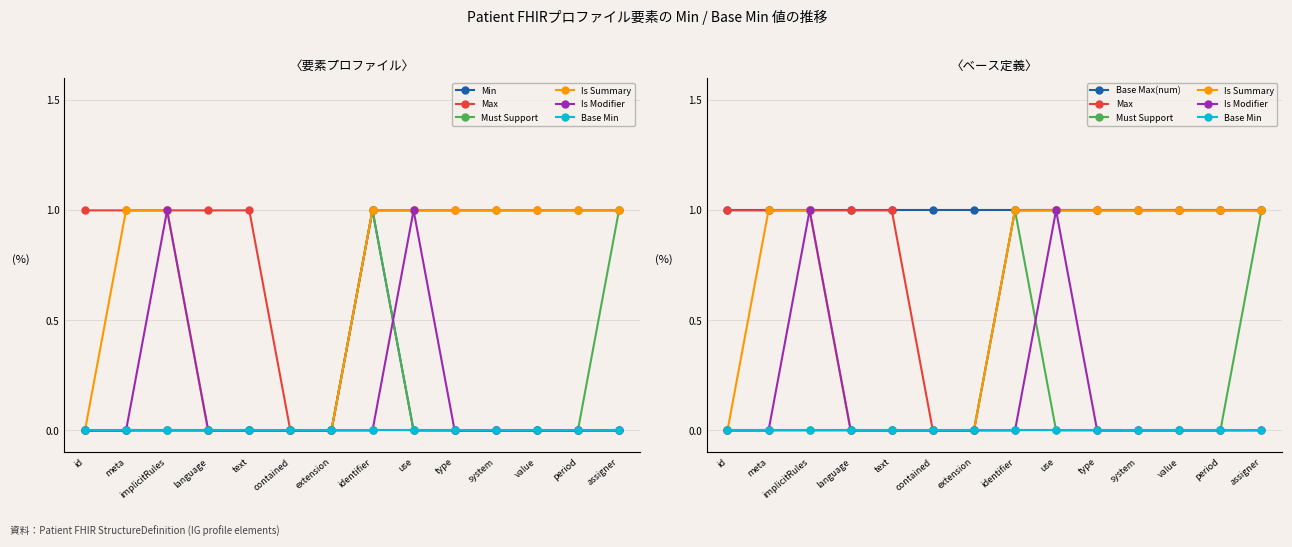

Which series has the largest total across all categories?

Max (Male-like)